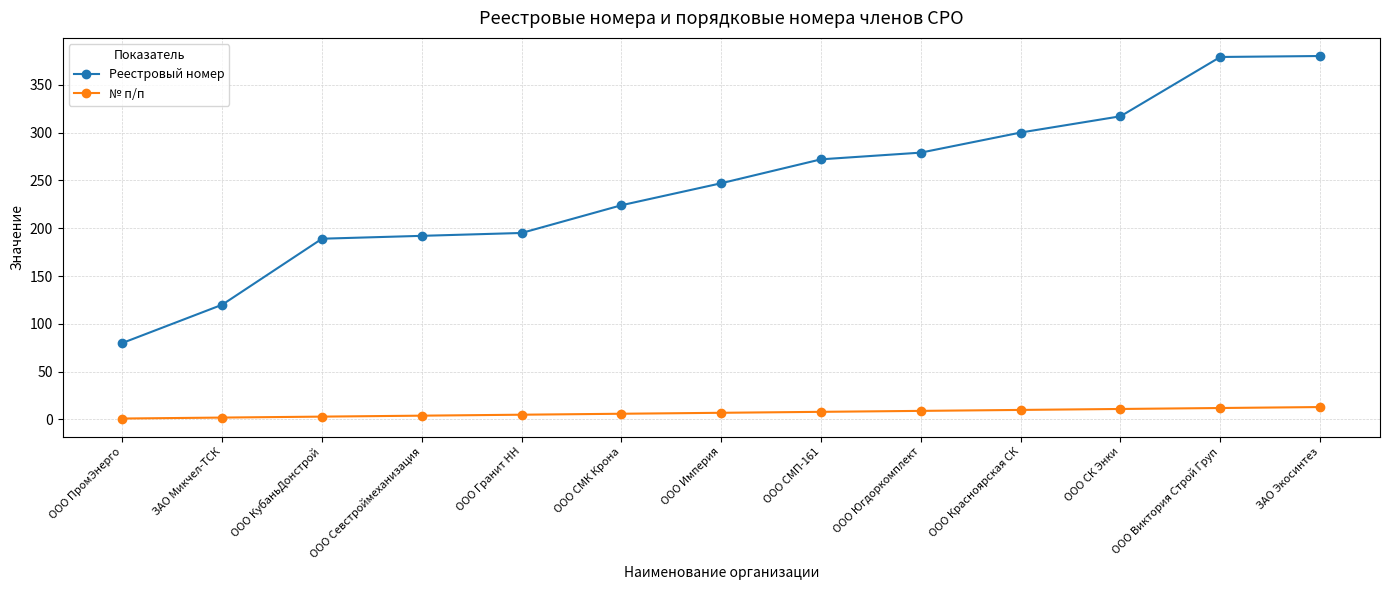

True or false: Реестровый номер has a value of 247 at ООО Империя.

True